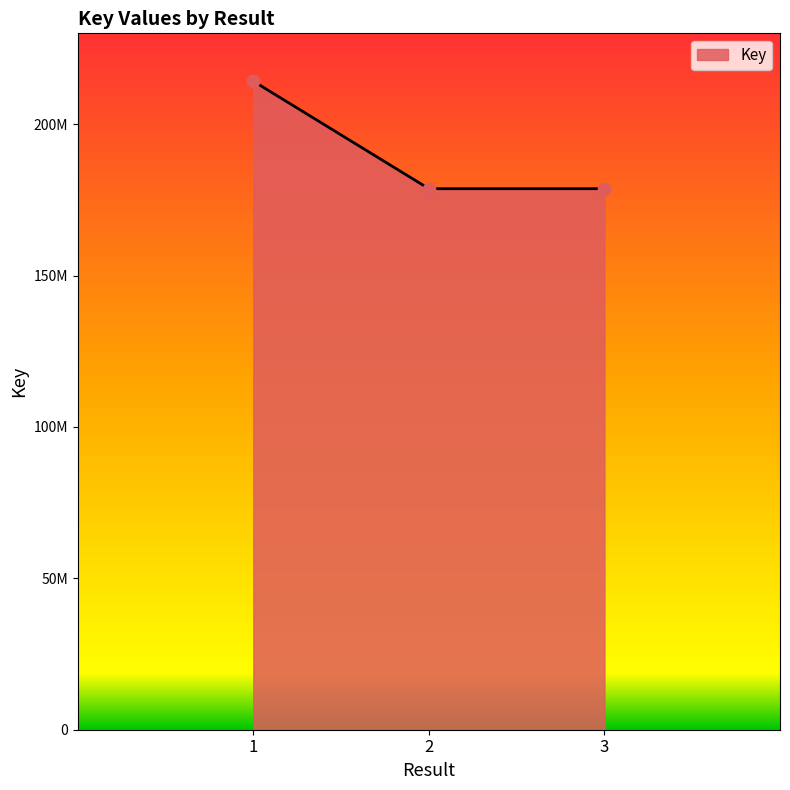

Does the chart have visible grid lines?

No